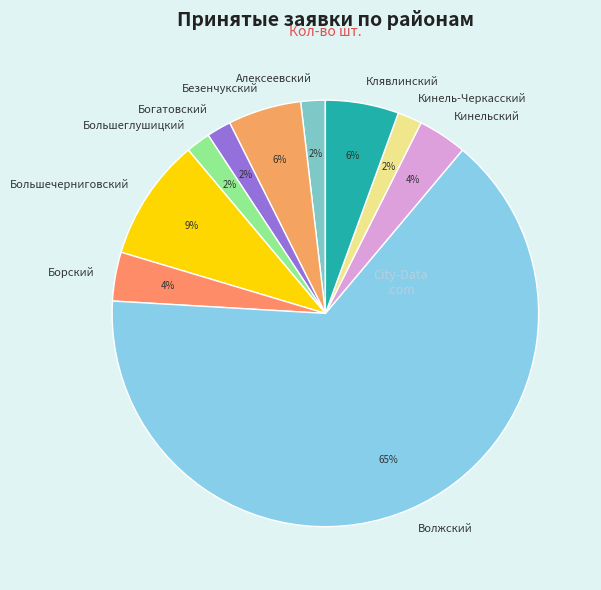

Does any single category account for the majority?

Yes